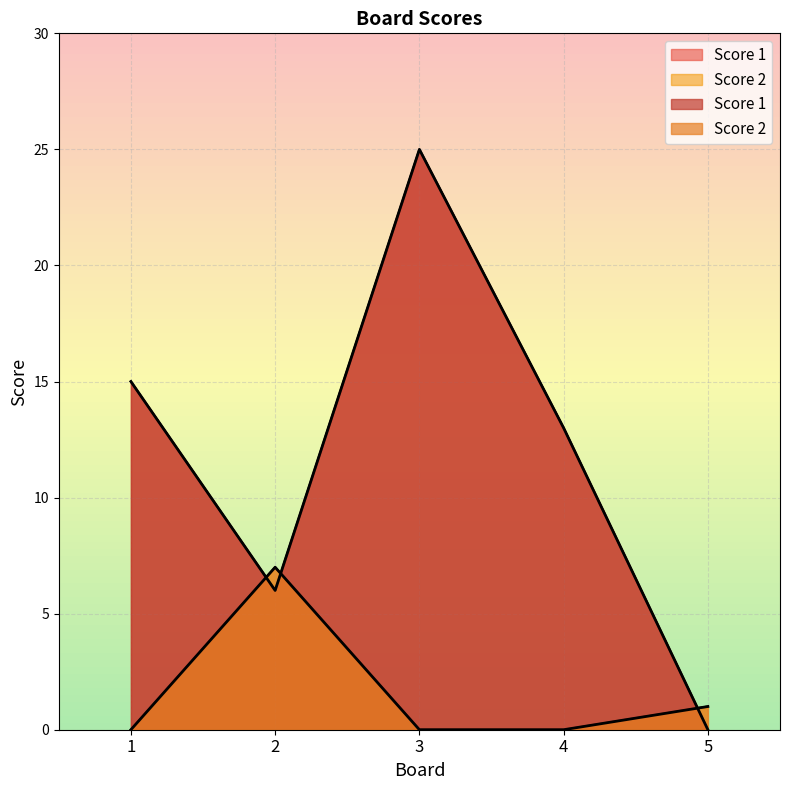

At how many categories does at least one series exceed 1?

4